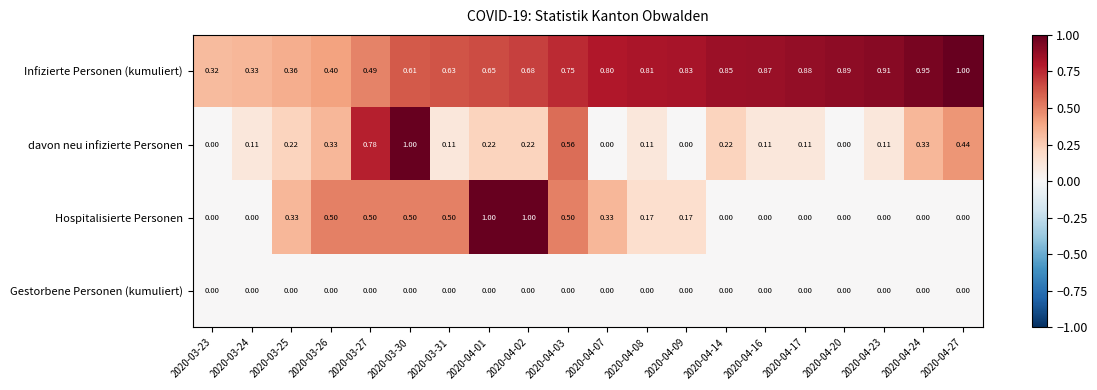

At which category is the sum across all series the highest?

2020-03-30